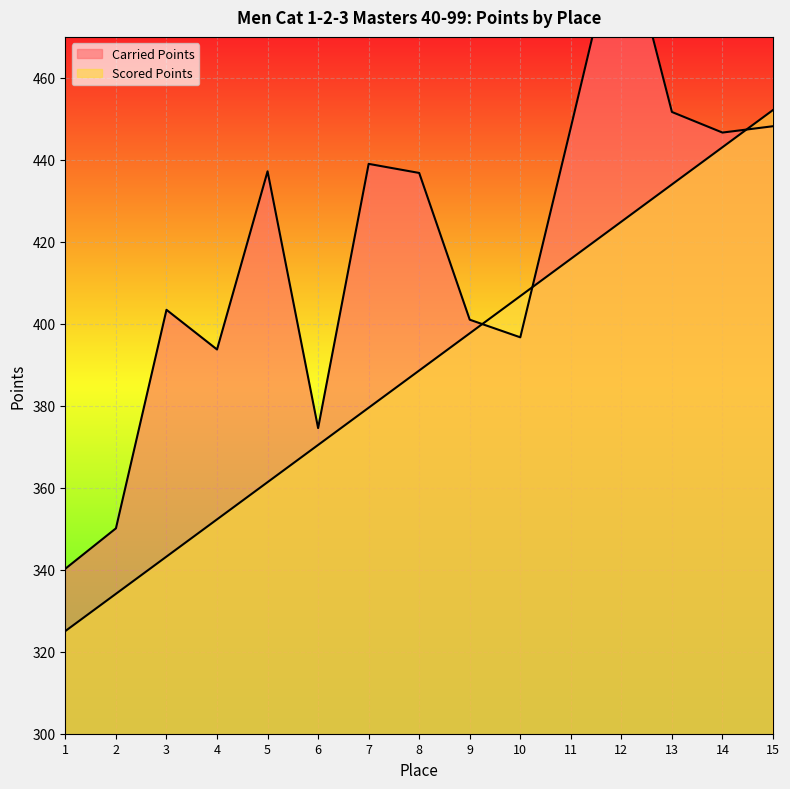

Which series has the largest range (max minus min)?

Carried Points